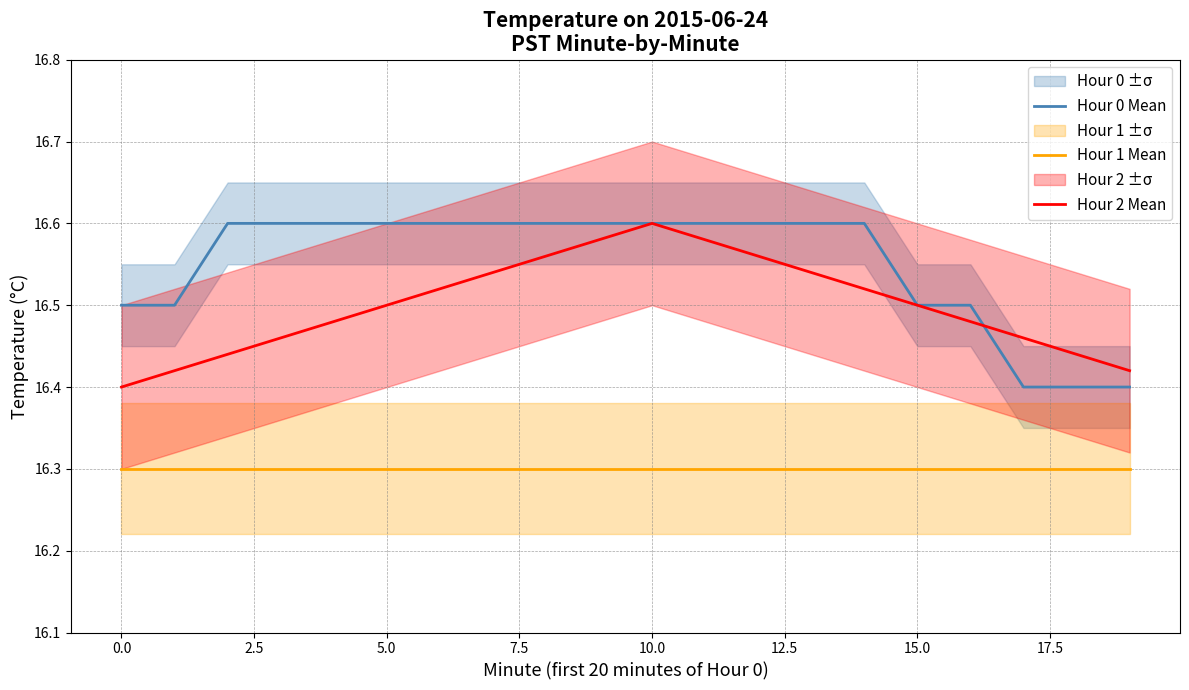

Reading left to right, what are all the values shown in this chart?

Hour 0 Mean: 16.5	16.5	16.6	16.6	16.6	16.6	16.6	16.6	16.6	16.6	16.6	16.6	16.6	16.6	16.6	16.5	16.5	16.4	16.4	16.4
Hour 1 Mean: 16.3	16.3	16.3	16.3	16.3	16.3	16.3	16.3	16.3	16.3	16.3	16.3	16.3	16.3	16.3	16.3	16.3	16.3	16.3	16.3
Hour 2 Mean: 16.4	16.4	16.4	16.5	16.5	16.5	16.5	16.5	16.6	16.6	16.6	16.6	16.6	16.5	16.5	16.5	16.5	16.5	16.4	16.4